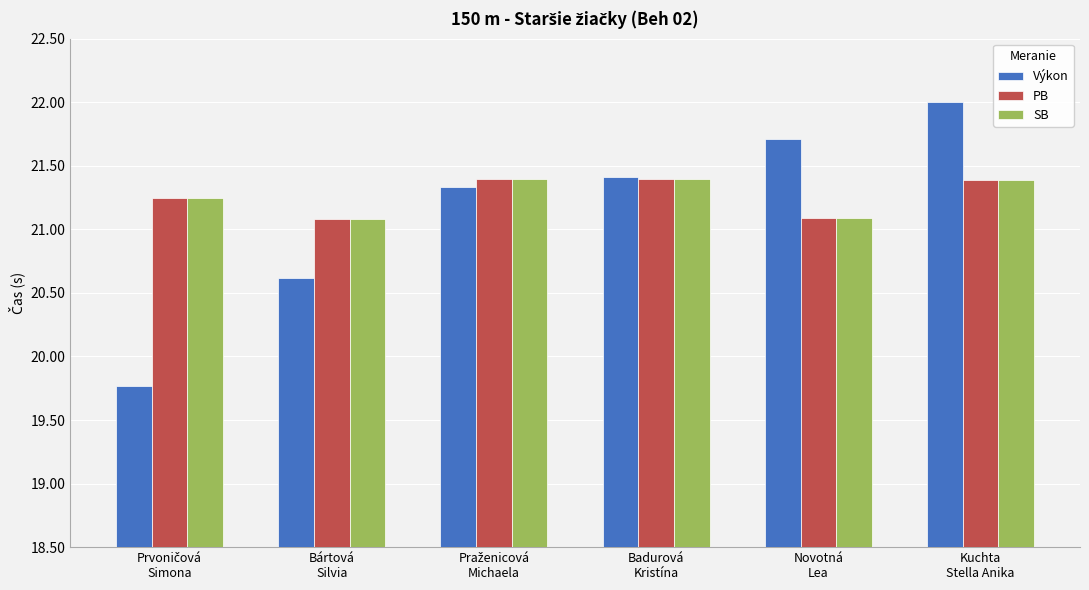

Which series has the widest spread of values?

Výkon